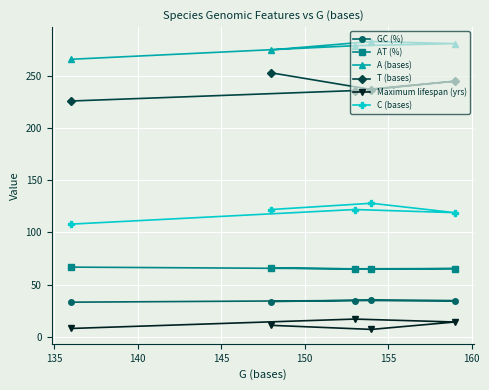

At how many categories does at least one series exceed 103?

5